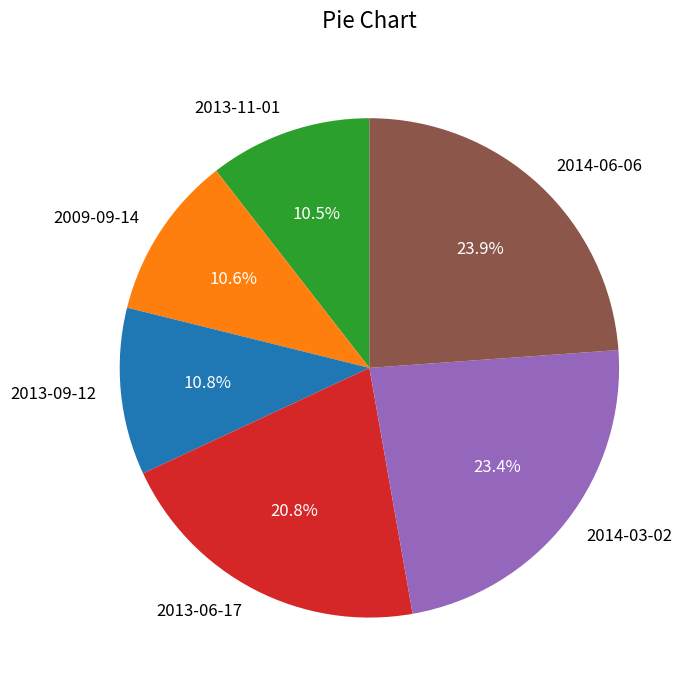

How many segments does this pie chart have?

6